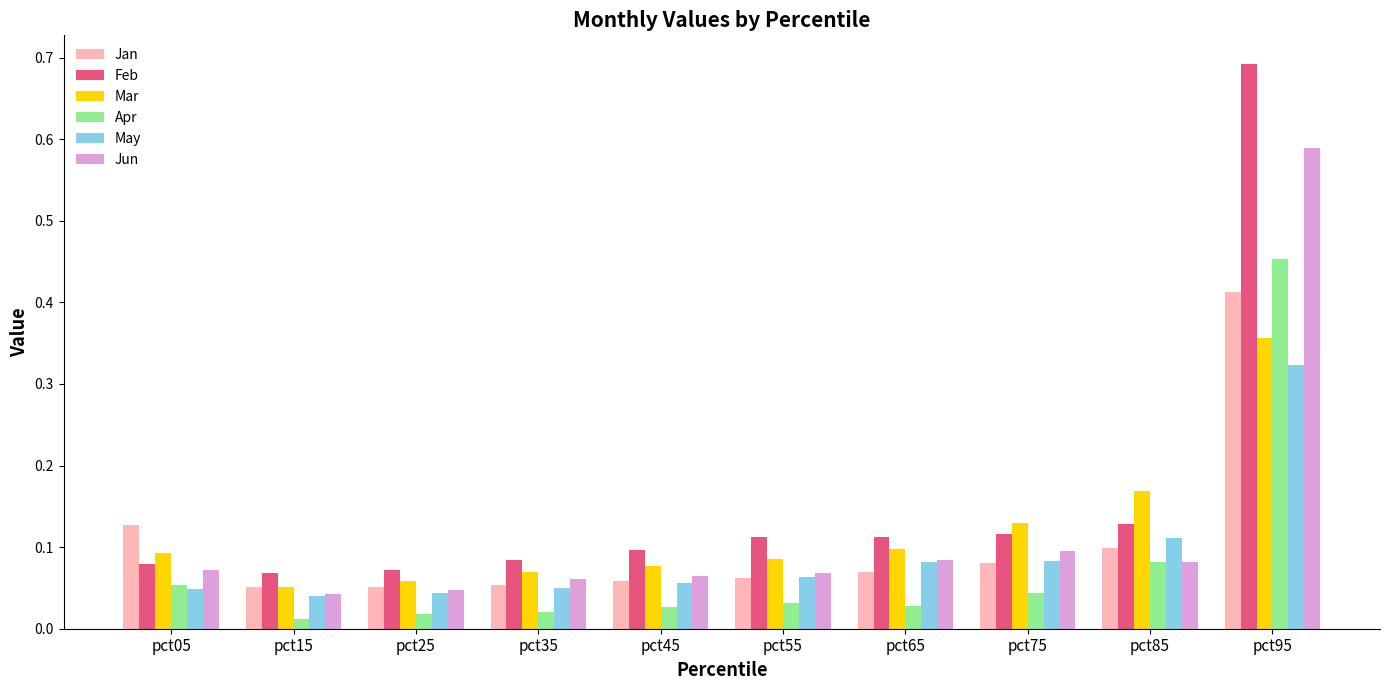

What is the sum of all Feb values?

1.6